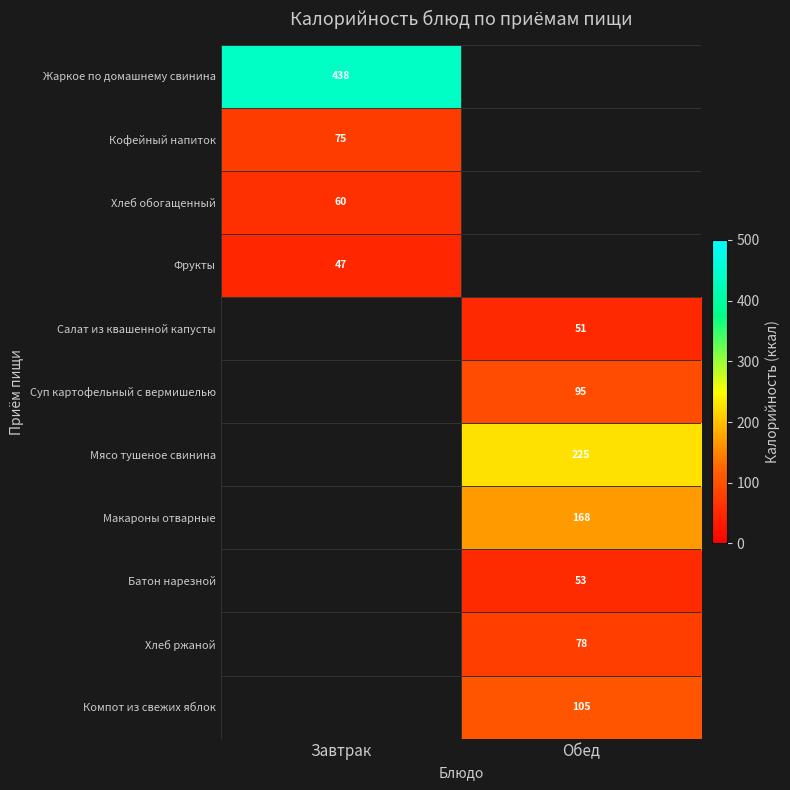

At how many categories does at least one series exceed 290?

1